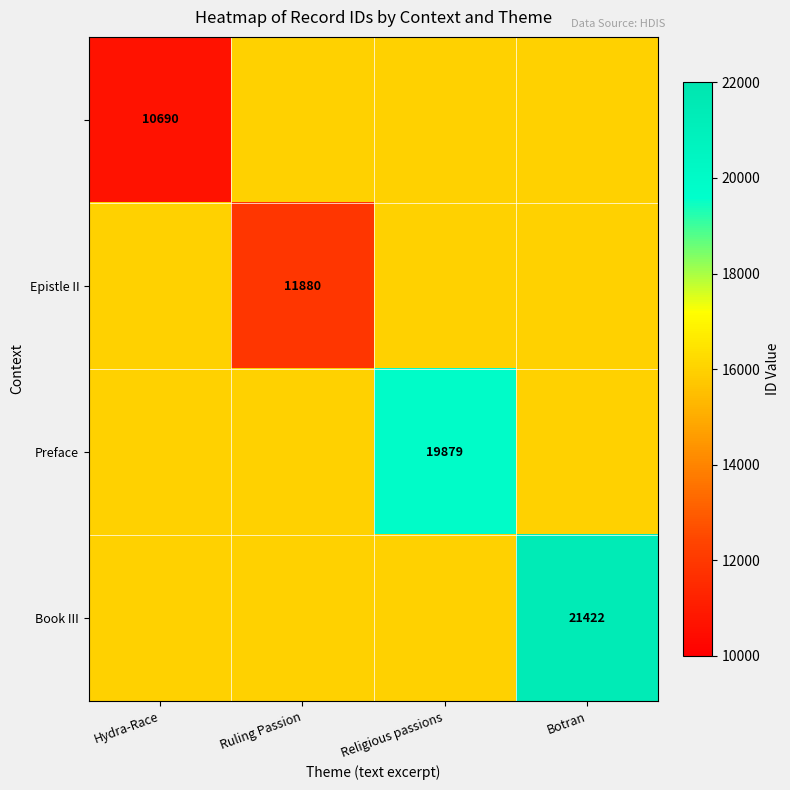

Between Botran and Hydra-Race, which is larger?

Botran